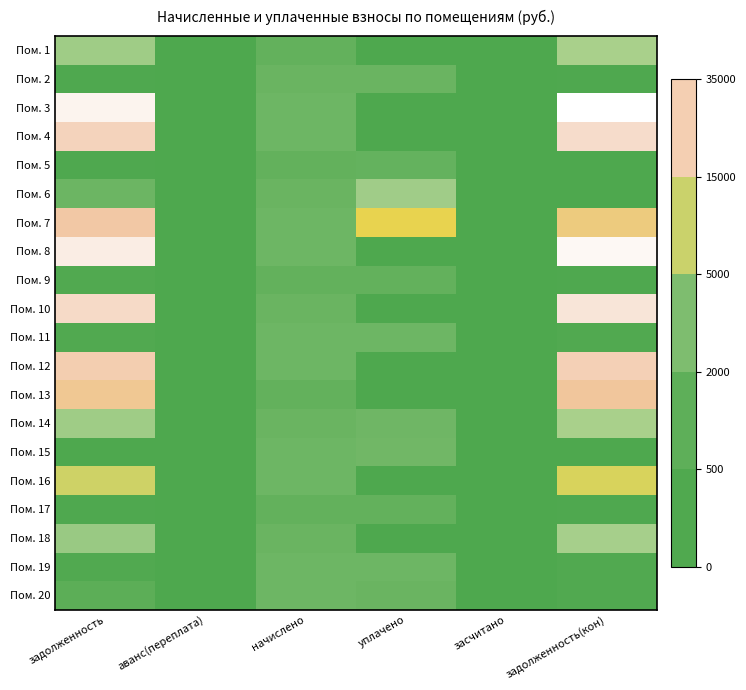

Rank the series at уплачено from lowest to highest value.

Пом. 1, Пом. 3, Пом. 4, Пом. 8, Пом. 10, Пом. 12, Пом. 13, Пом. 16, Пом. 18, Пом. 9, Пом. 17, Пом. 5, Пом. 20, Пом. 2, Пом. 19, Пом. 11, Пом. 14, Пом. 15, Пом. 6, Пом. 7